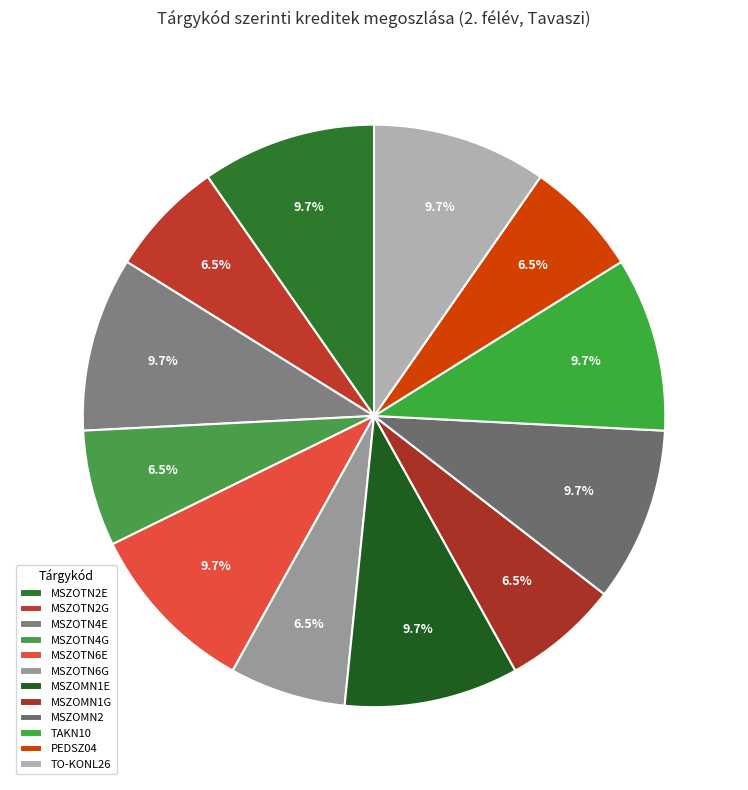

Is there any slice that represents more than half of the pie?

No